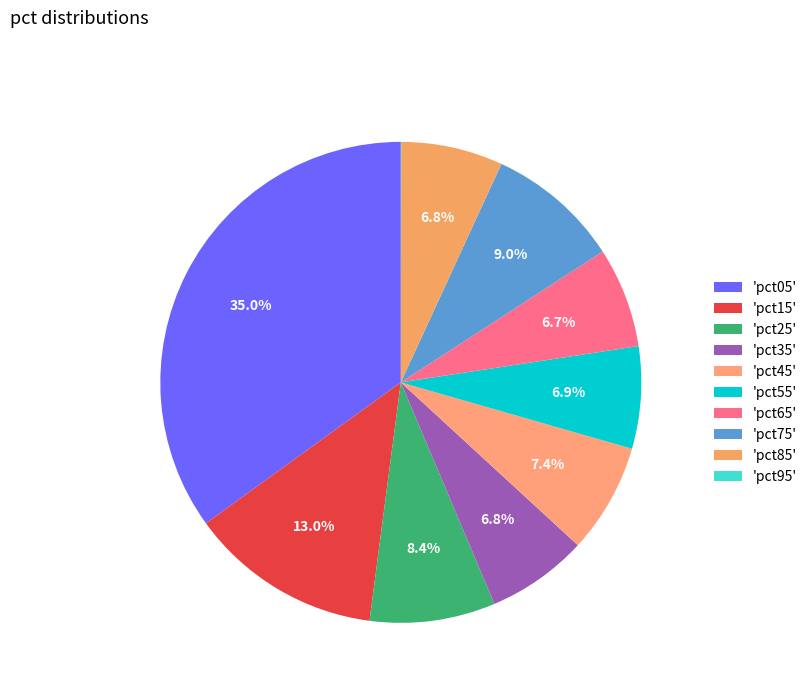

Rank the categories by value from lowest to highest.

pct95, pct65, pct35, pct85, pct55, pct45, pct25, pct75, pct15, pct05